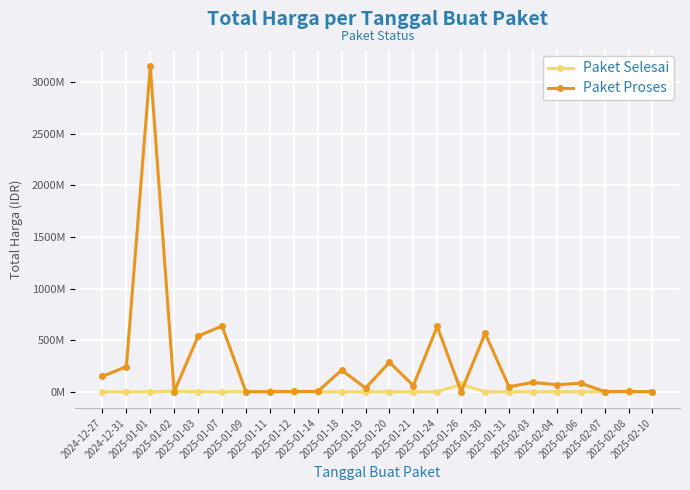

After their last crossing, which series has the higher values: Paket Proses or Paket Selesai?

Paket Proses